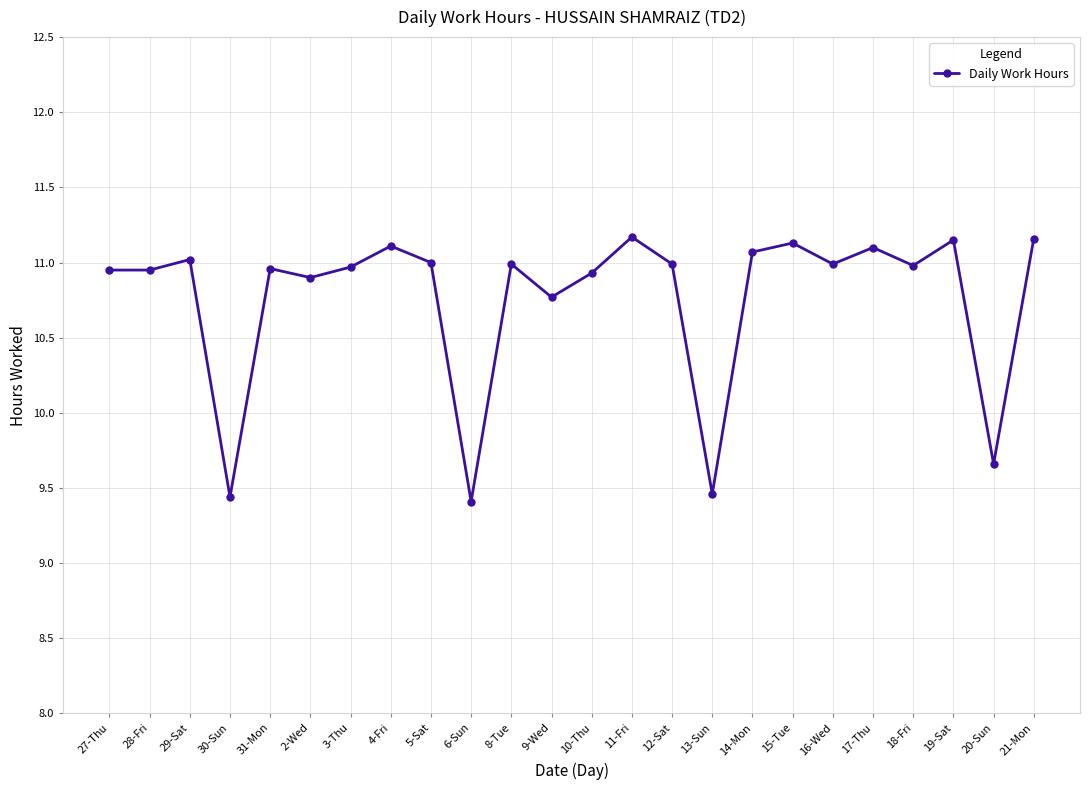

Is it true that the value at 11-Fri is 11.2?

True